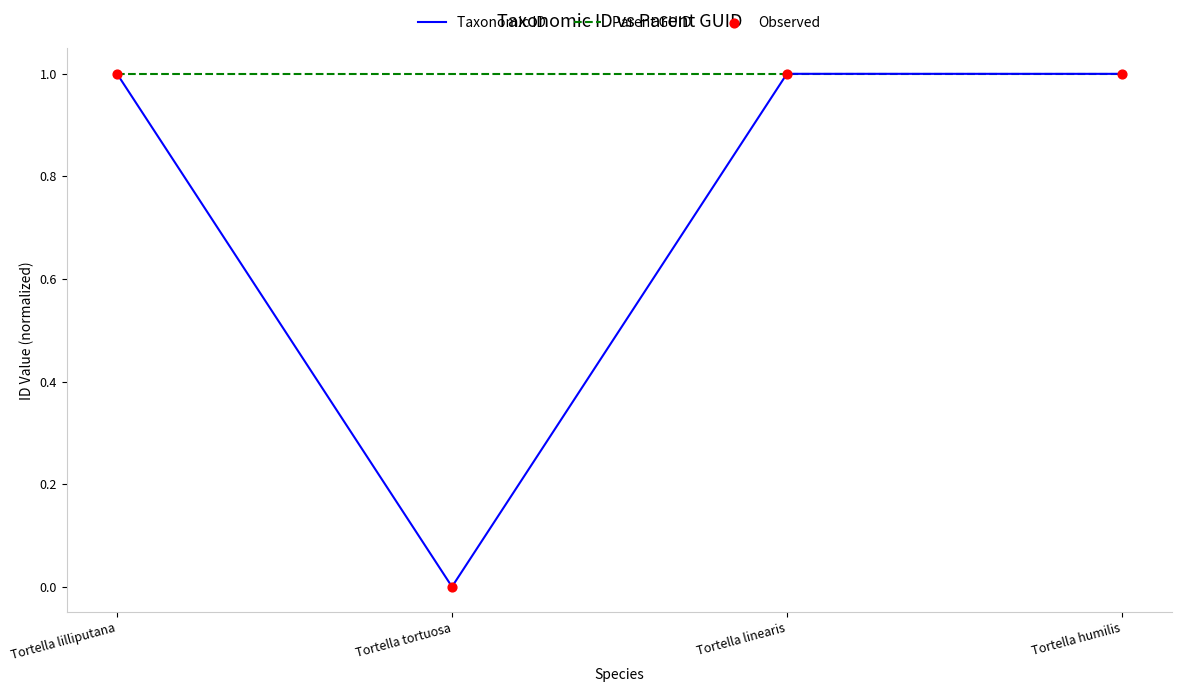

Which series has the largest total across all categories?

Parent GUID